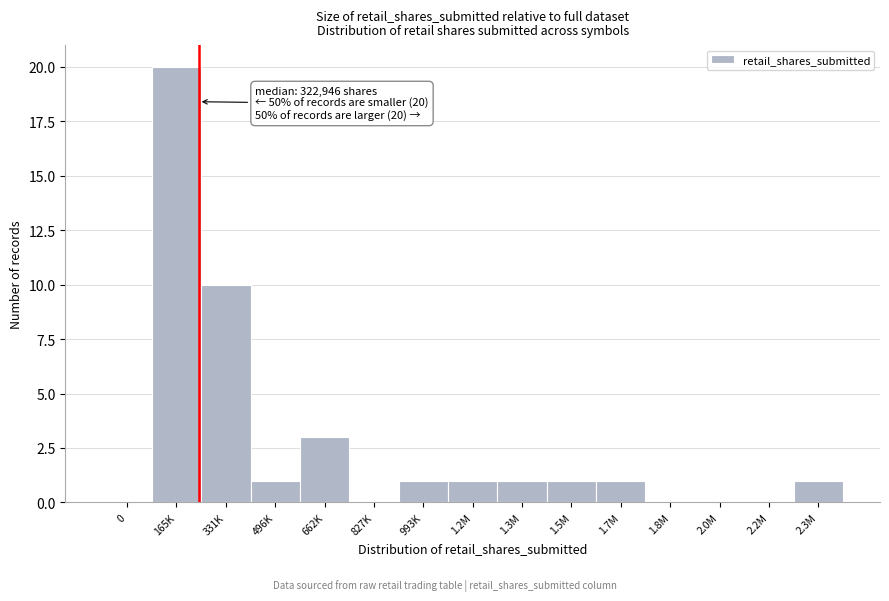

Reading right to left, what are all the values shown in this chart?

2.3M=1	2.2M=0	2.0M=0	1.8M=0	1.7M=1	1.5M=1	1.3M=1	1.2M=1	993K=1	827K=0	662K=3	496K=1	331K=10	165K=20	0=0